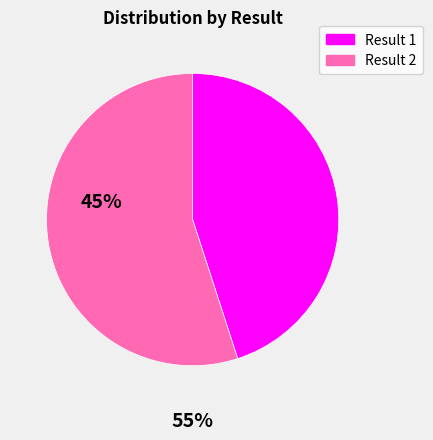

What is the largest slice in the pie chart?

Result 2